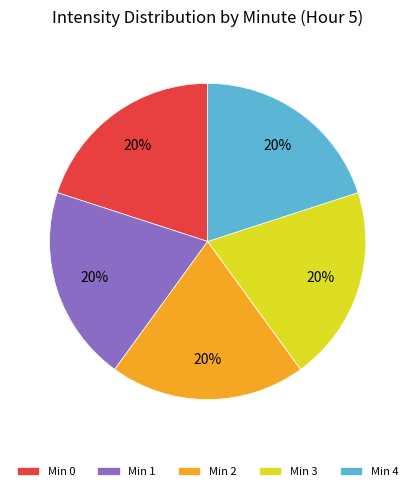

Is there a majority slice in this chart?

No